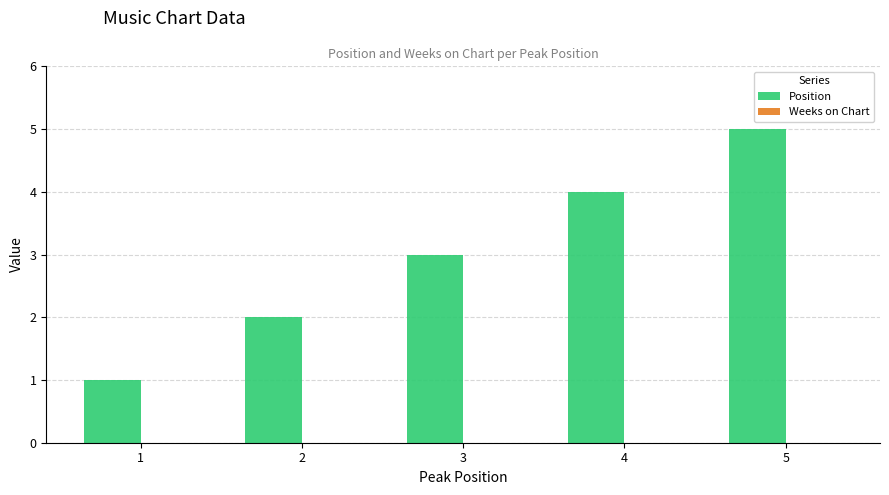

List the labels in order of value, largest first.

5, 4, 3, 2, 1